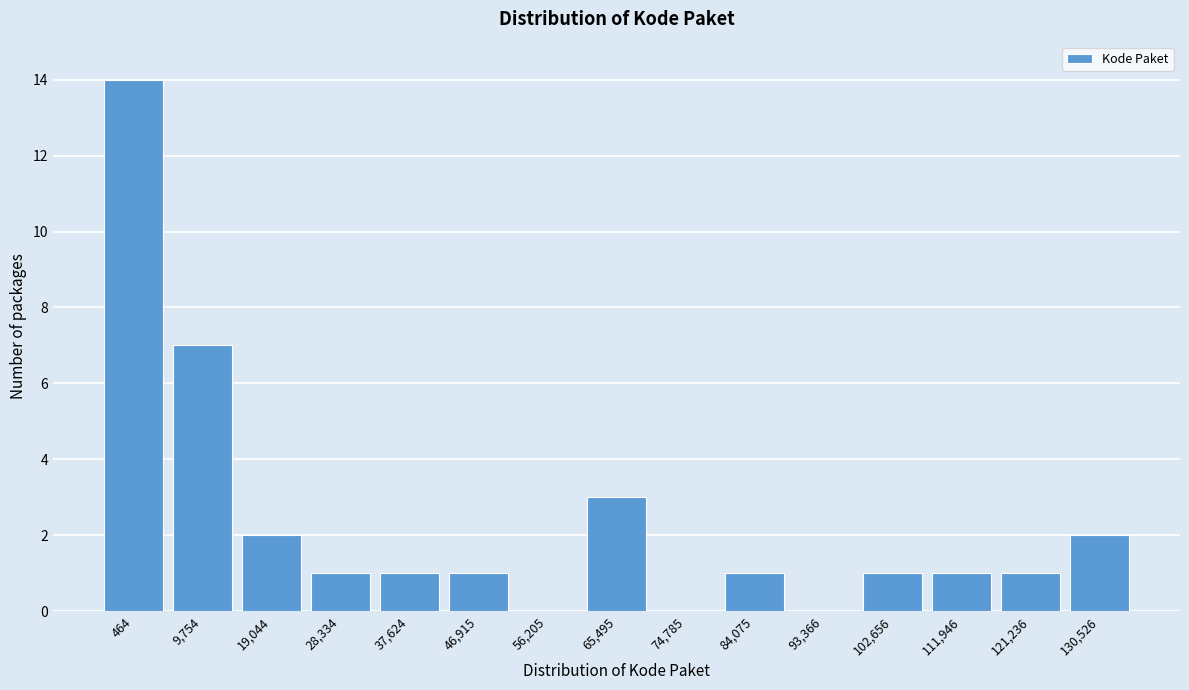

Reading left to right, list all the values displayed in this chart.

464=14	9,754=7	19,044=2	28,334=1	37,624=1	46,915=1	56,205=0	65,495=3	74,785=0	84,075=1	93,366=0	102,656=1	111,946=1	121,236=1	130,526=2